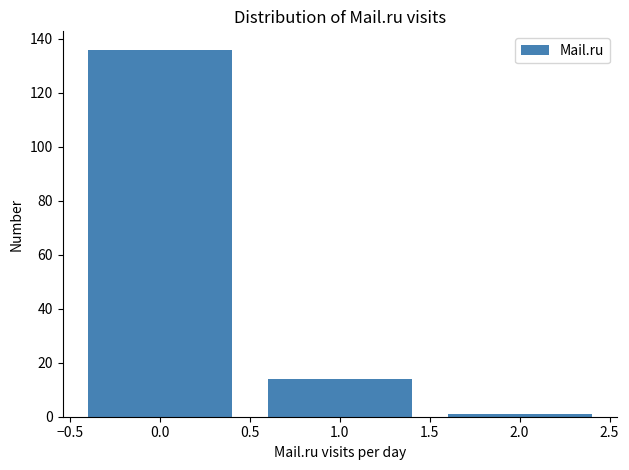

Reading left to right, extract all data points from this chart.

136	14	1